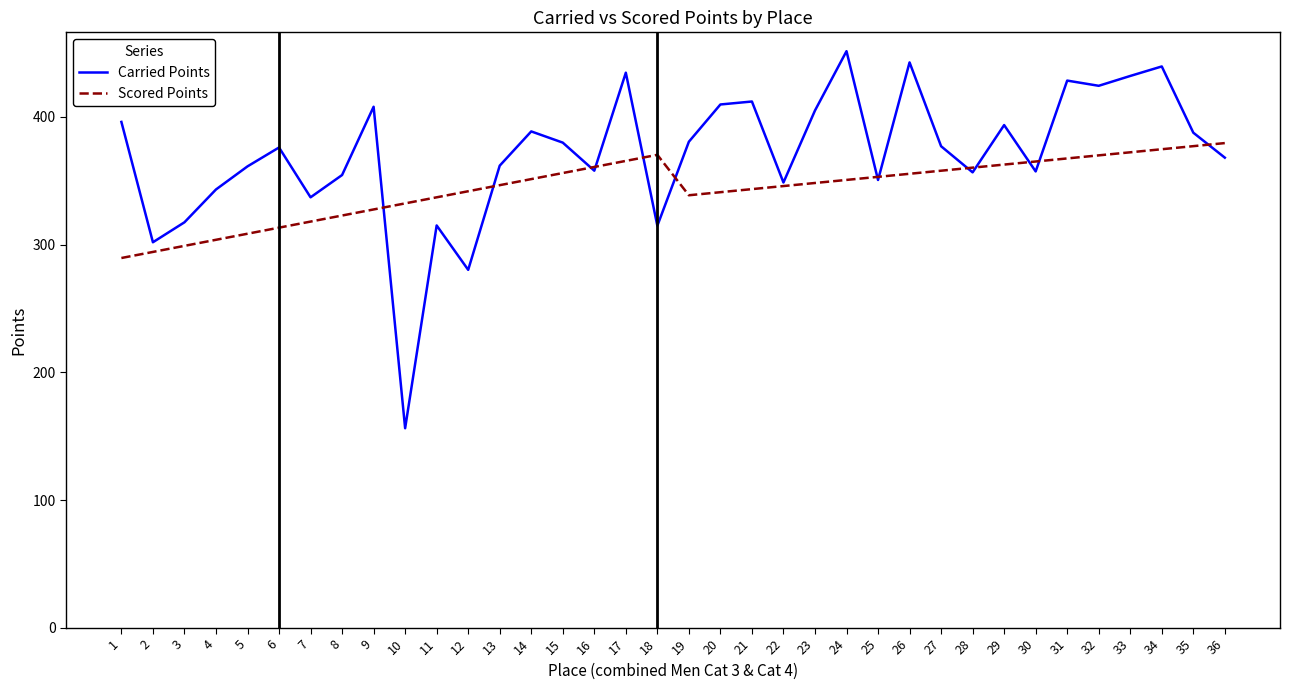

The value of Carried Points at 33 is 627.2. True or false?

False